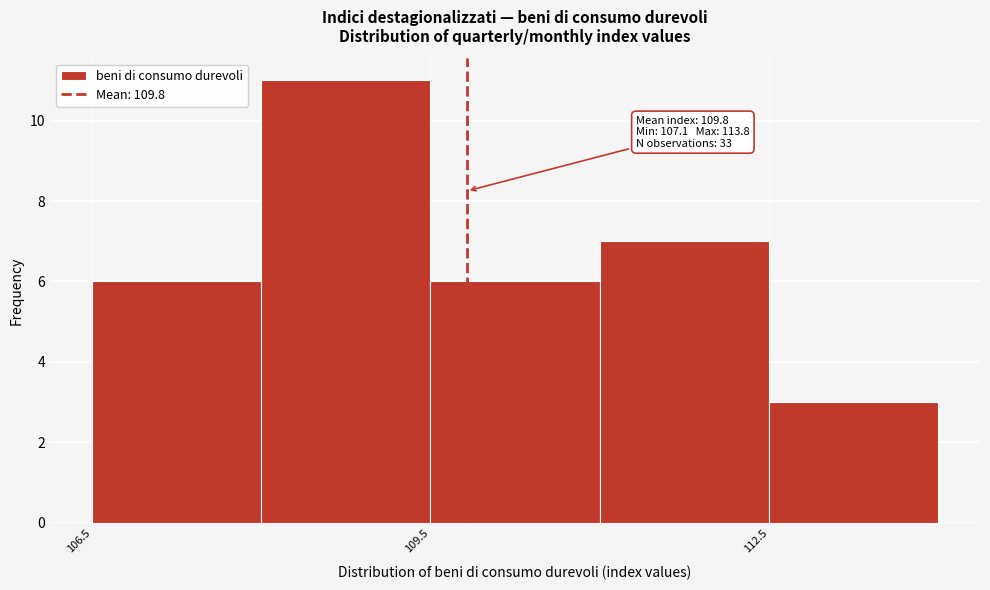

Read against the x-axis, roughly where is the centre of the tallest bar?

109.0